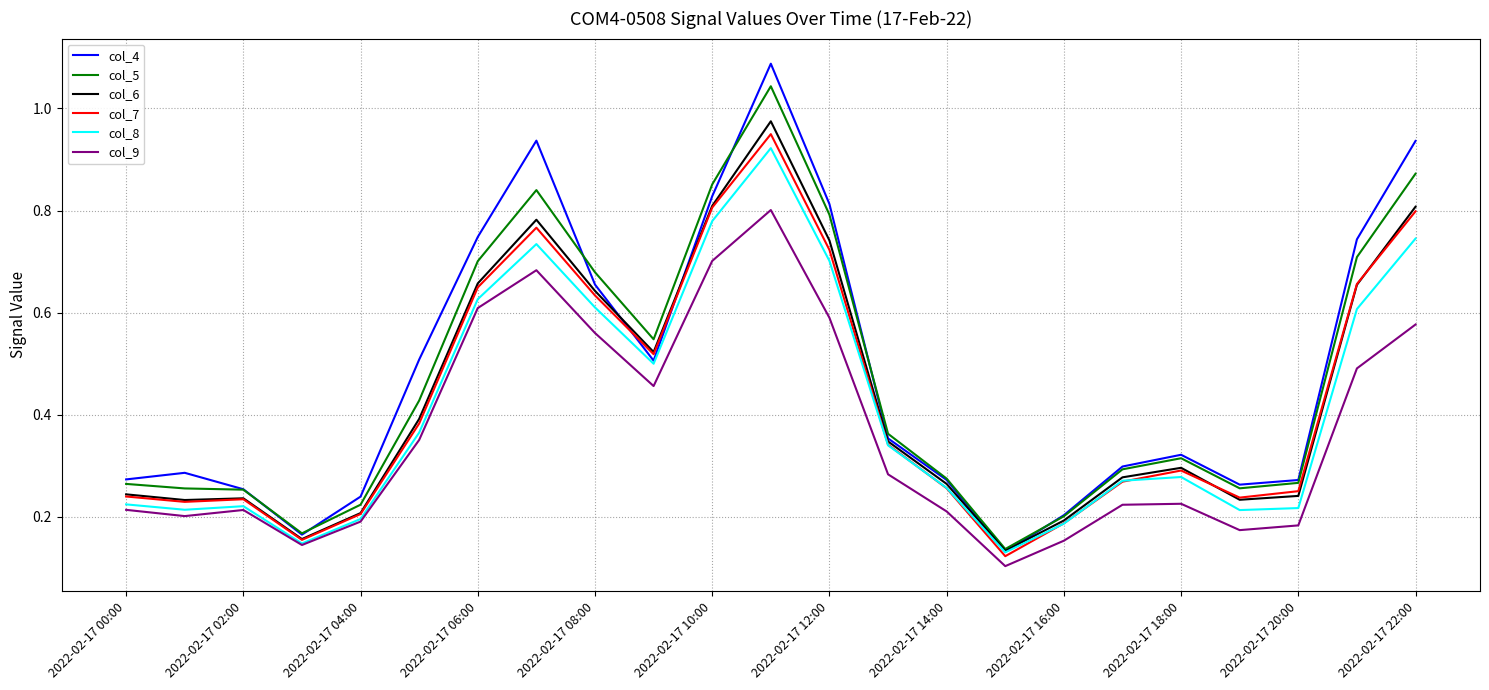

Which series has the largest range (max minus min)?

col_4